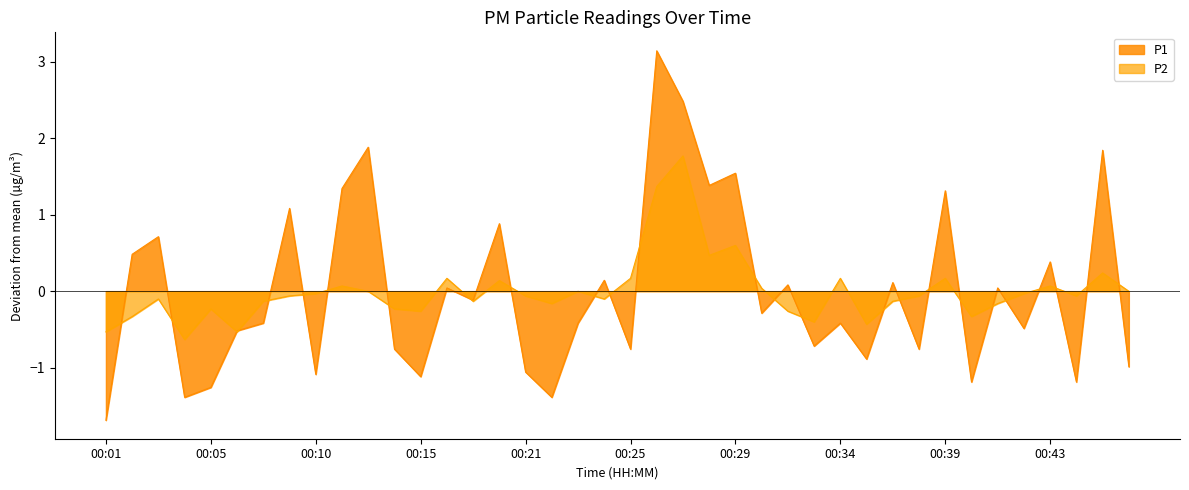

Reading left to right, list all the values displayed in this chart.

P1: -1.7	0.5	0.7	-1.4	-1.3	-0.5	-0.4	1.1	-1.1	1.3	1.9	-0.8	-1.1	0.0	-0.1	0.9	-1.1	-1.4	-0.4	0.1	-0.8	3.1	2.5	1.4	1.5	-0.3	0.1	-0.7	-0.4	-0.9	0.1	-0.8	1.3	-1.2	0.0	-0.5	0.4	-1.2	1.8	-1.0
P2: -0.5	-0.3	-0.1	-0.6	-0.2	-0.5	-0.1	-0.1	-0.0	0.1	-0.0	-0.2	-0.3	0.2	-0.1	0.1	-0.1	-0.2	-0.0	-0.1	0.2	1.4	1.8	0.5	0.6	0.0	-0.3	-0.4	0.2	-0.4	-0.1	-0.1	0.2	-0.3	-0.2	-0.0	0.1	-0.1	0.2	-0.0